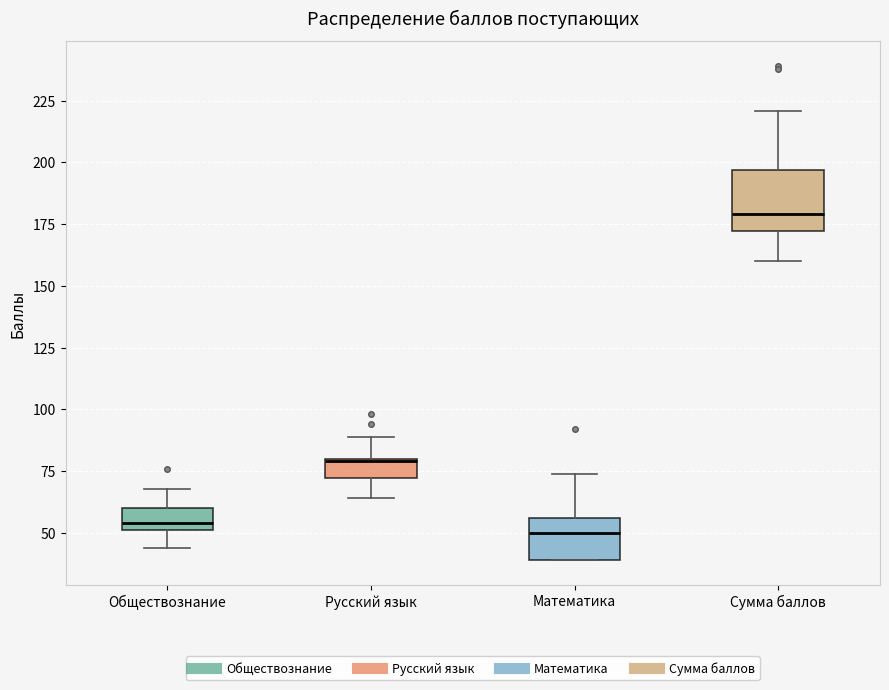

Which box has the highest median line?

Сумма баллов